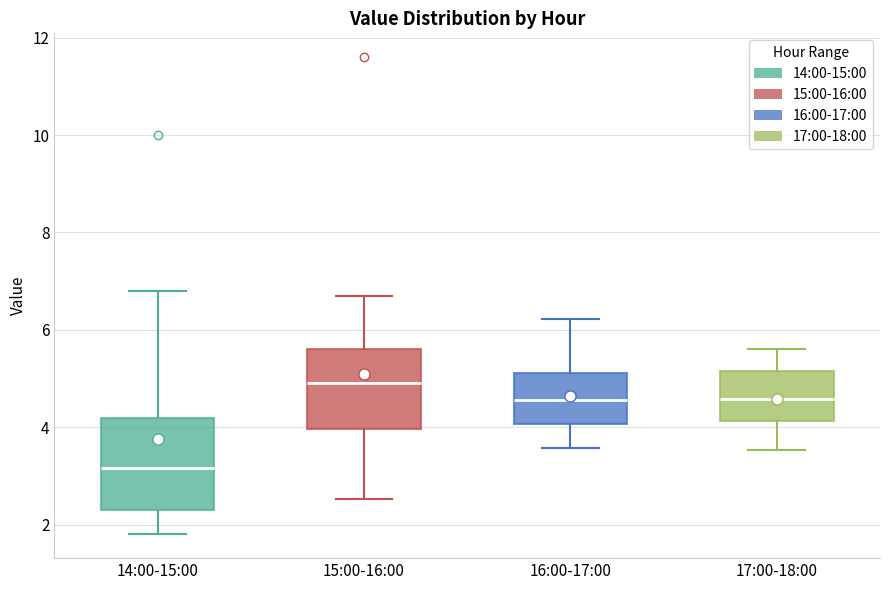

Comparing the boxes themselves (not the whiskers), which one is the tallest?

14:00-15:00